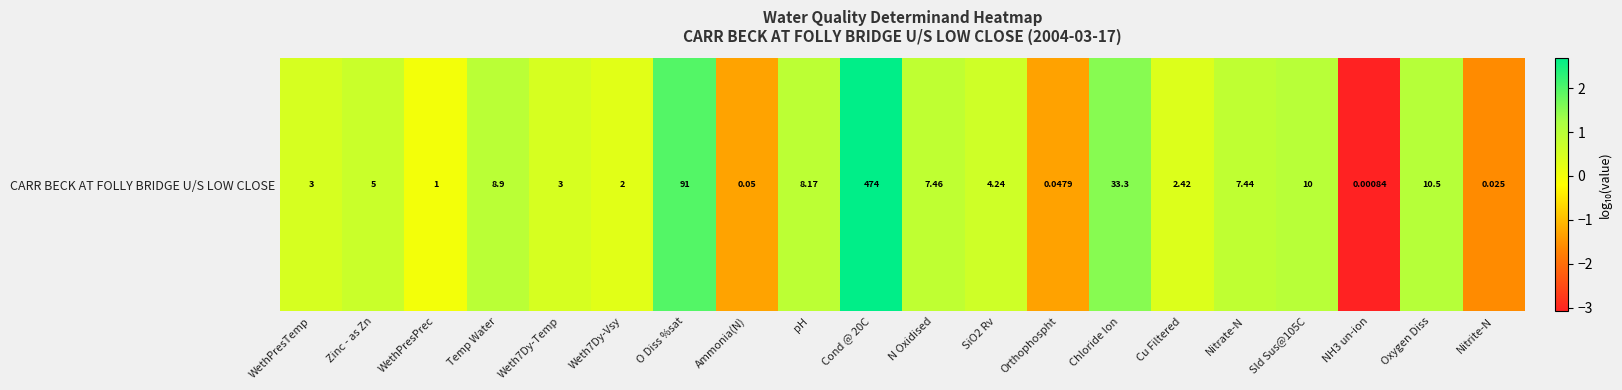

Which category has the highest value across all series?

Cond @ 20C